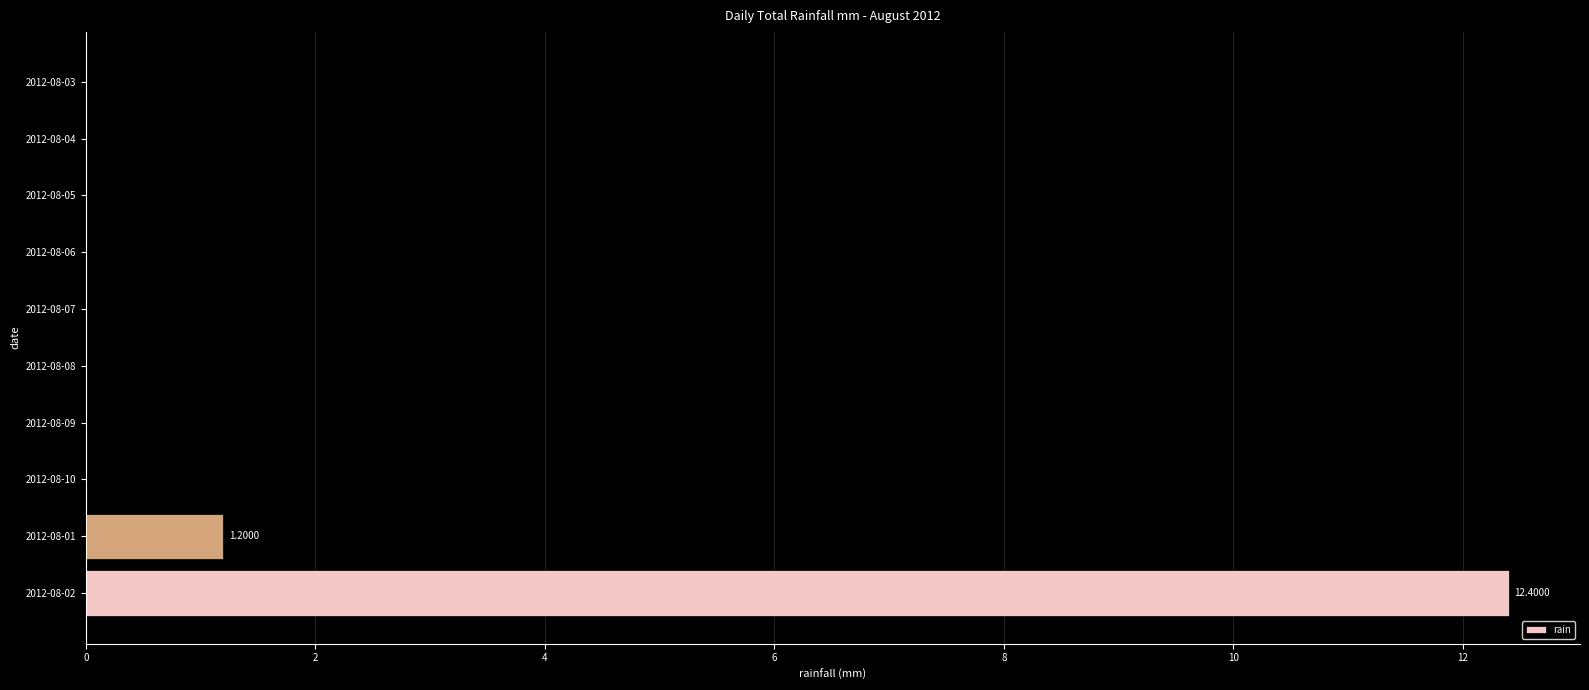

What is the sum of the values at 2012-08-05 and 2012-08-01?

1.2